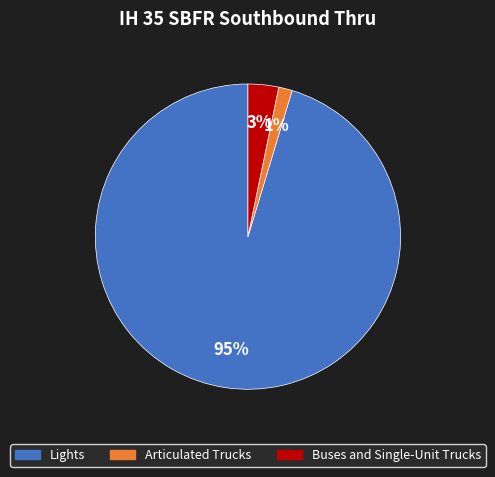

The Buses and Single-Unit Trucks slice represents 3% of the pie. True or false?

True